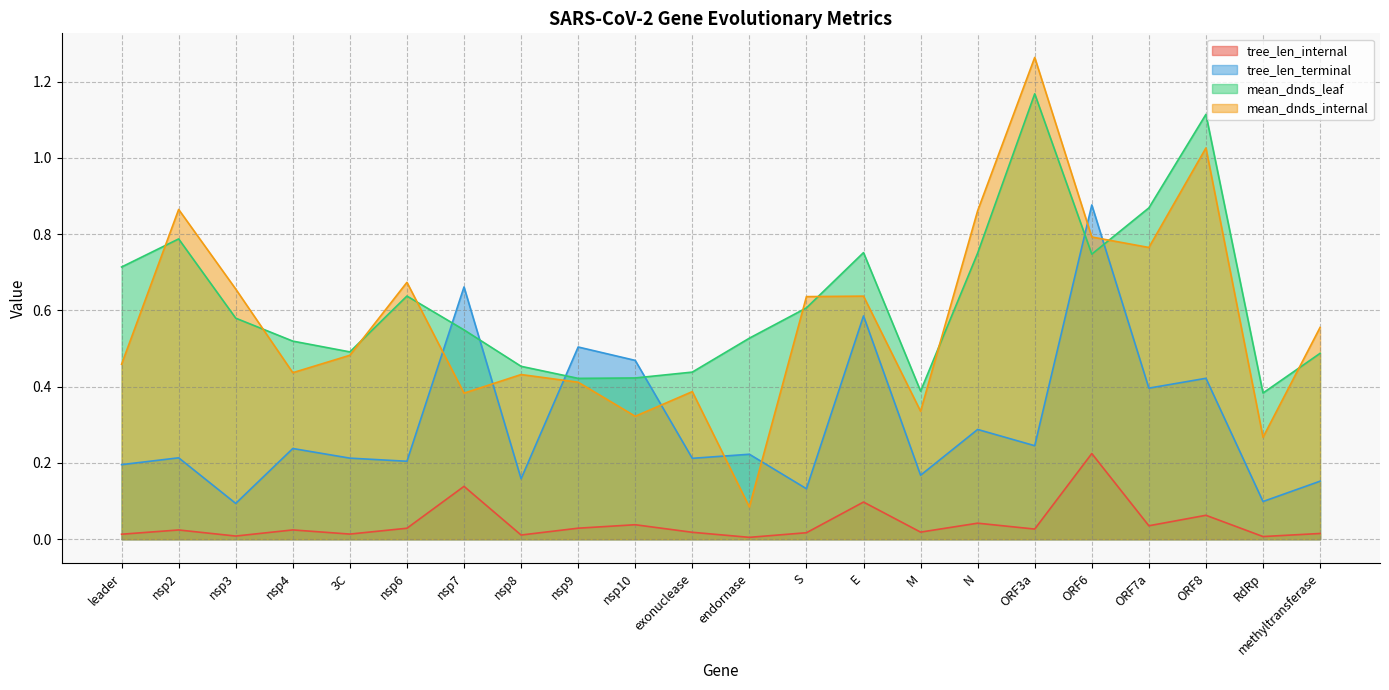

True or false: mean_dnds_internal and tree_len_internal cross at least once.

False